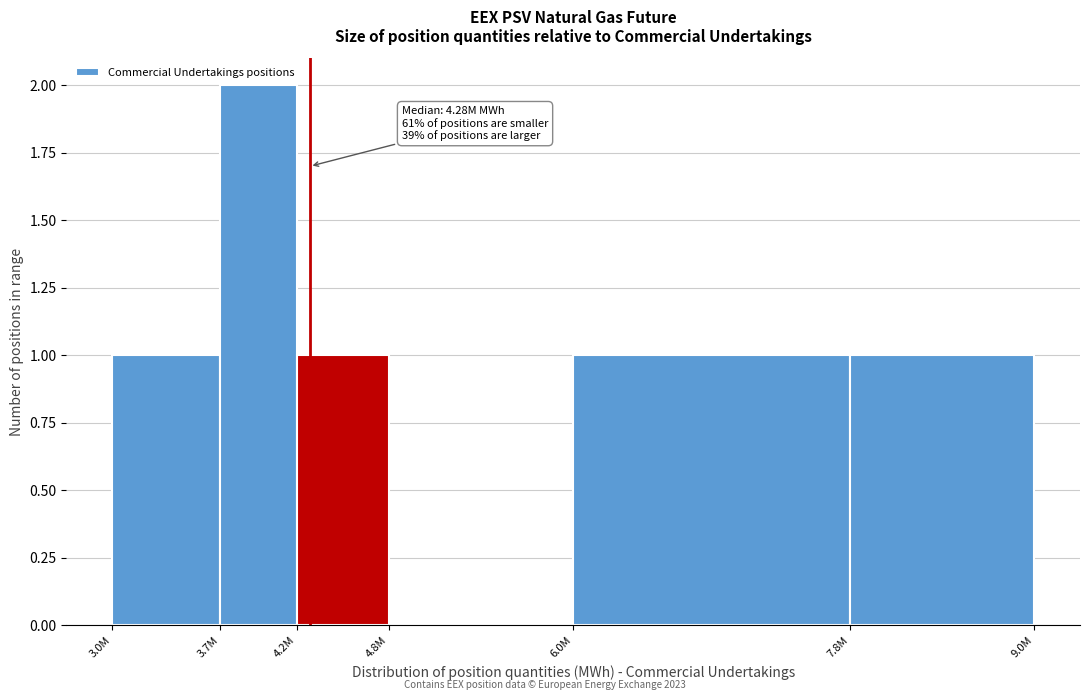

Reading left to right, what are all the values shown in this chart?

3.0M=1	3.7M=2	4.2M=1	4.8M=0	6.0M=1	7.8M=1